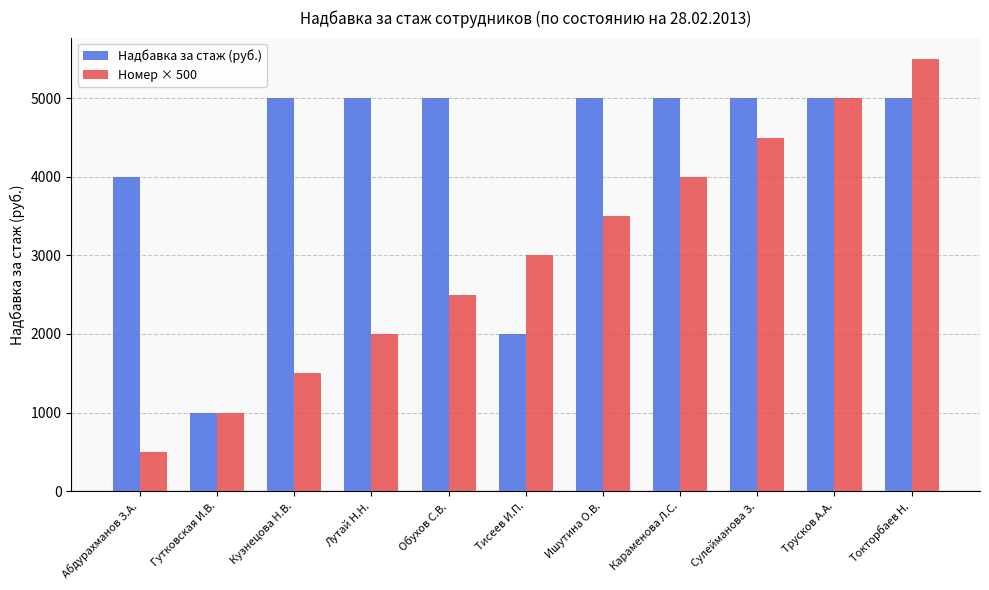

What is the difference between the second highest and minimum values in the Надбавка за стаж (руб.) series?

4000